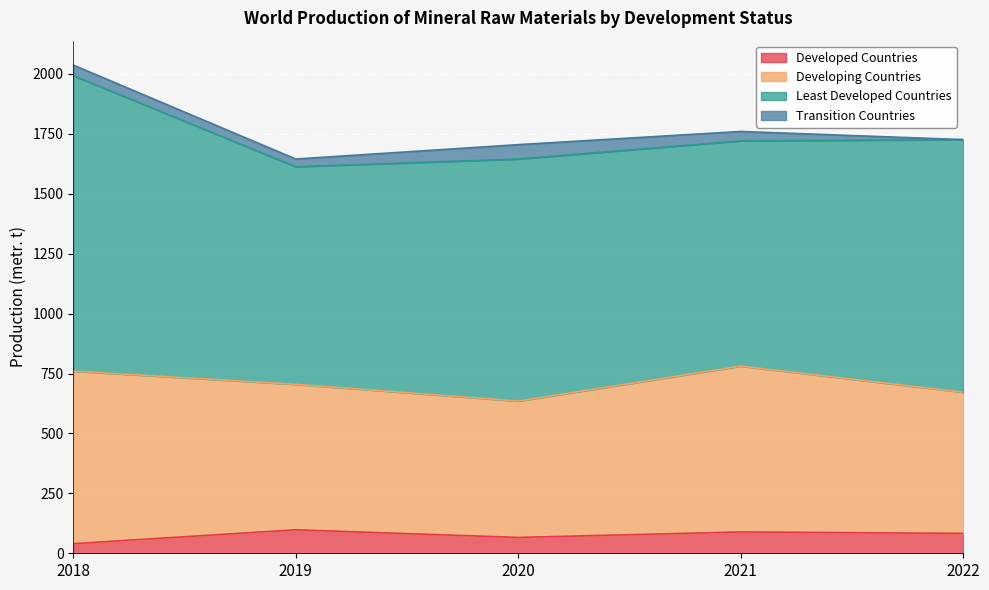

Rank the series by their maximum value, from lowest to highest.

Transition Countries, Developed Countries, Developing Countries, Least Developed Countries